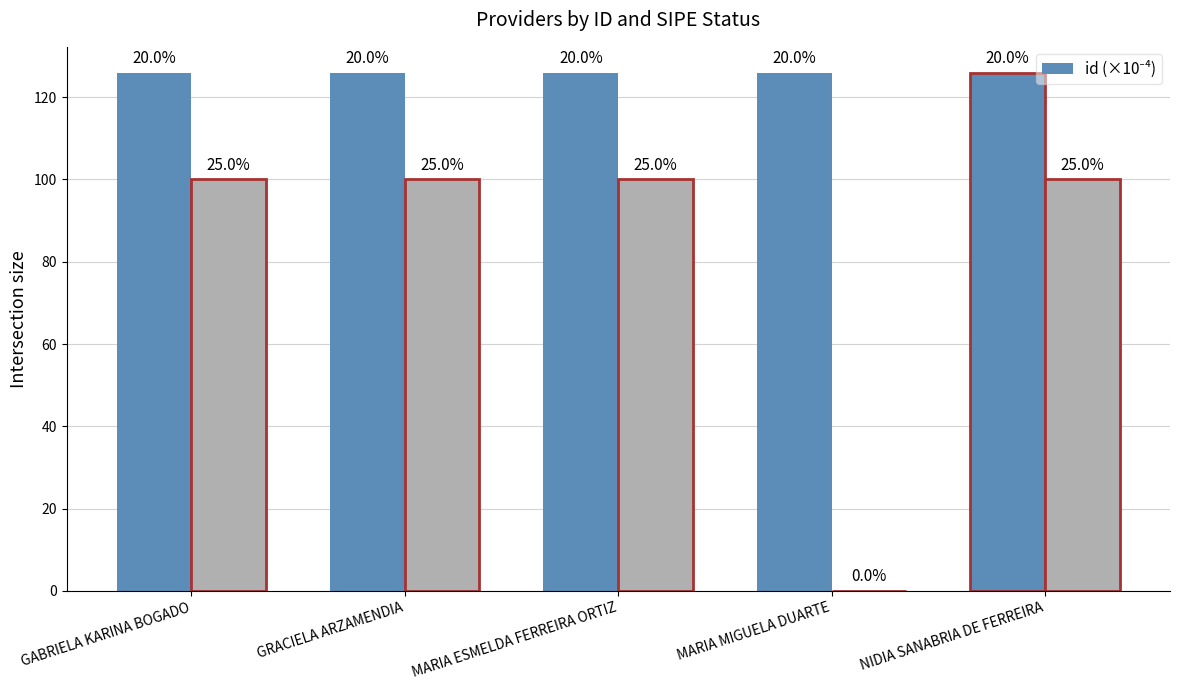

Which has a higher value, MARIA MIGUELA DUARTE or GABRIELA KARINA BOGADO?

MARIA MIGUELA DUARTE